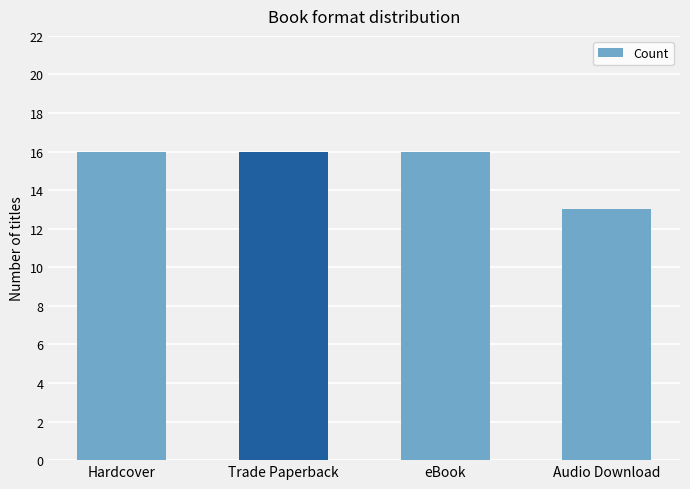

What is the ratio of the value at Trade Paperback to the value at Audio Download?

1.2